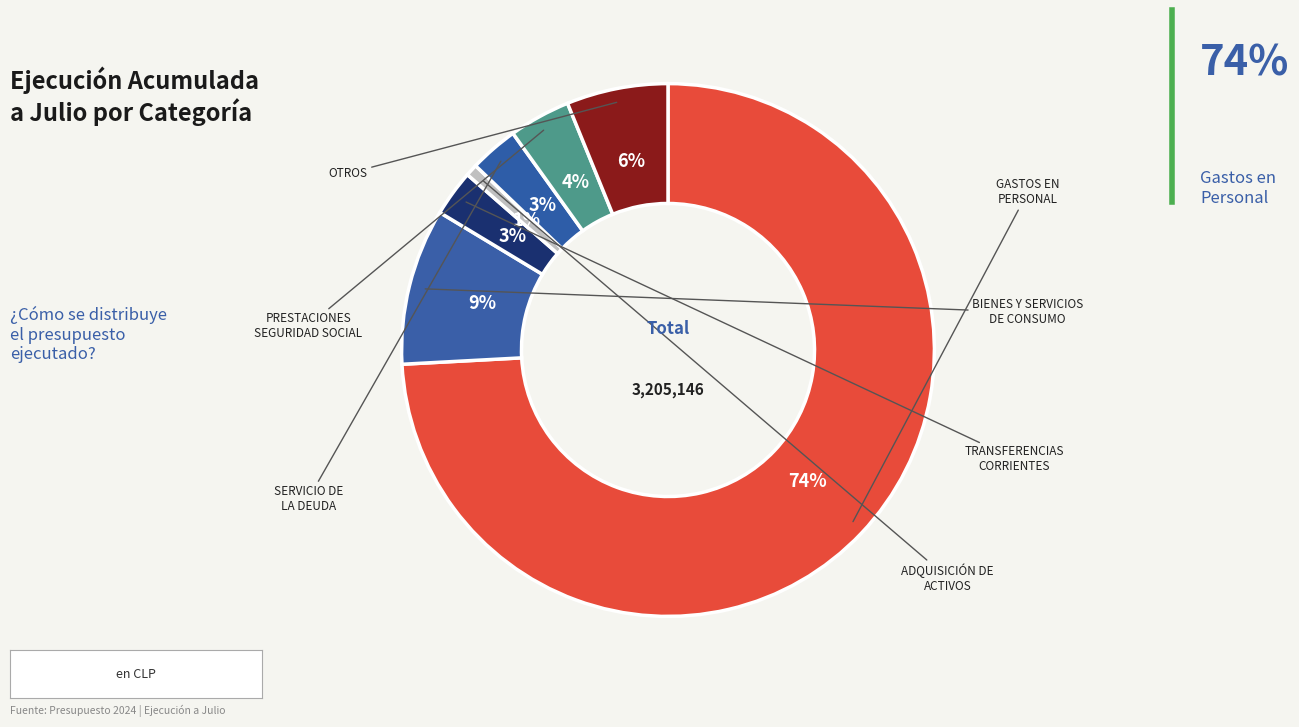

Which slice represents more than half of the pie?

GASTOS EN PERSONAL